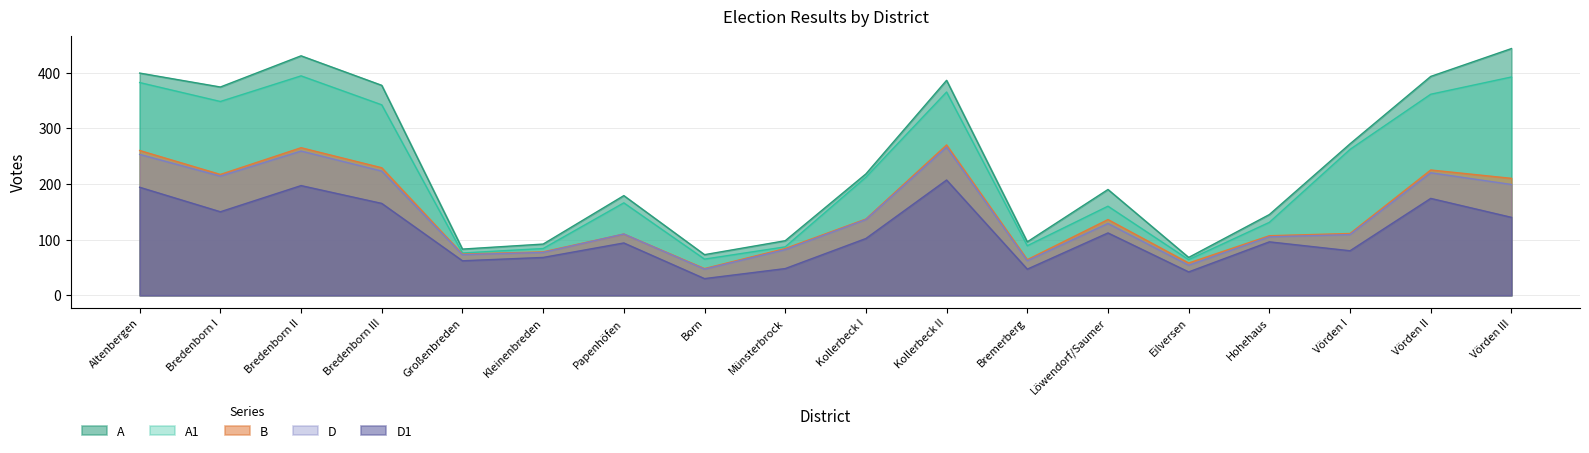

Does the chart display data point markers on the line(s)?

No